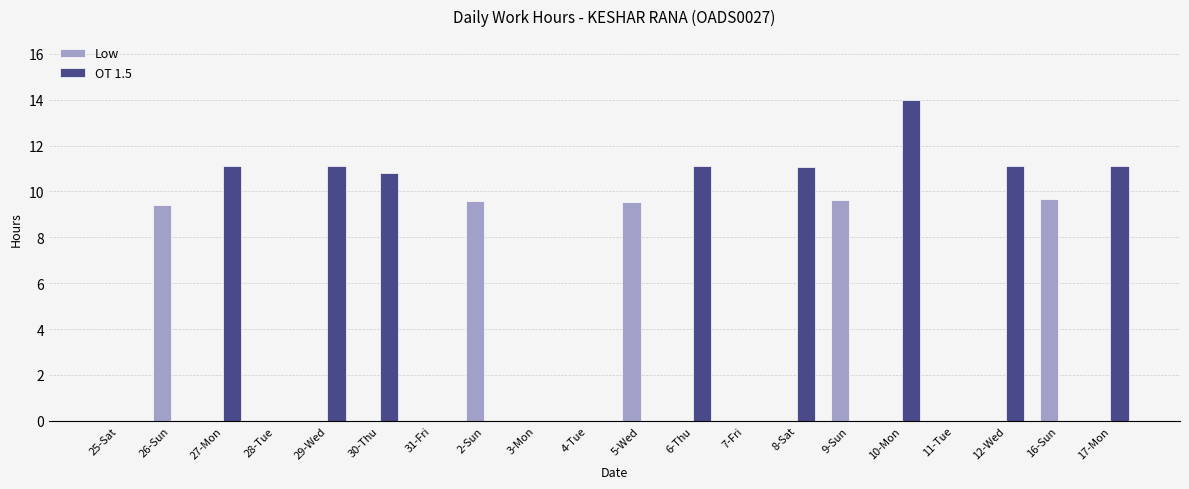

What is the difference between the Low values at 9-Sun and 8-Sat?

9.6